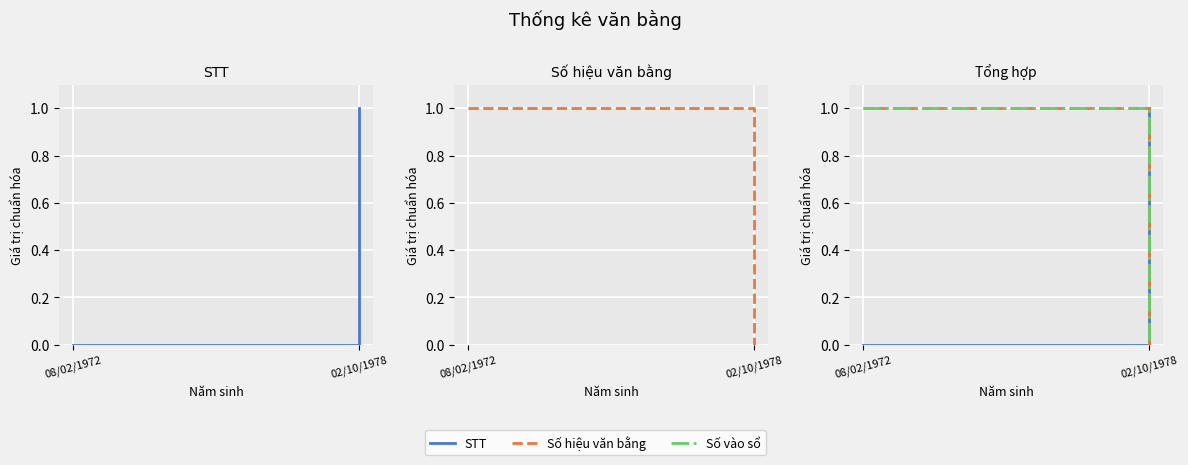

Reading left to right, transcribe all the data shown in this chart.

STT: 0	1
Số hiệu văn bằng: 1	0
Số vào sổ: 1	0